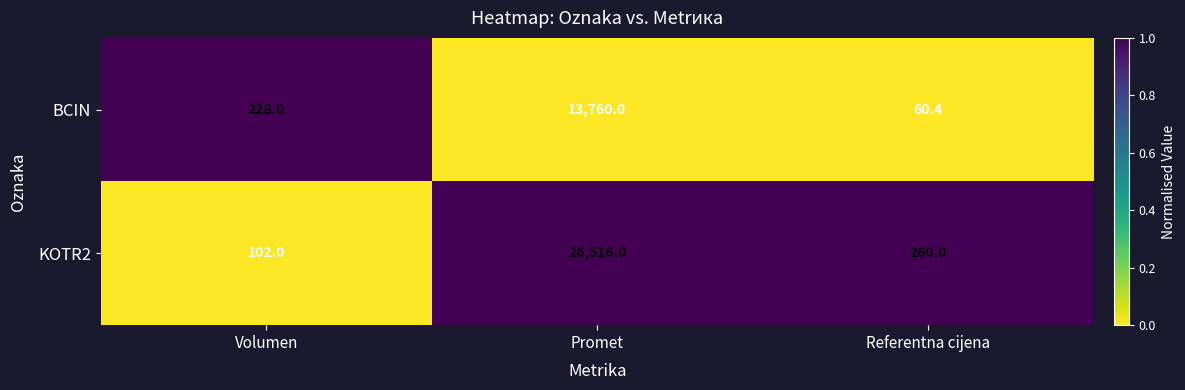

Reading left to right, list all the values displayed in this chart.

BCIN: 228.0	13760.0	60.4
KOTR2: 102.0	26516.0	260.0